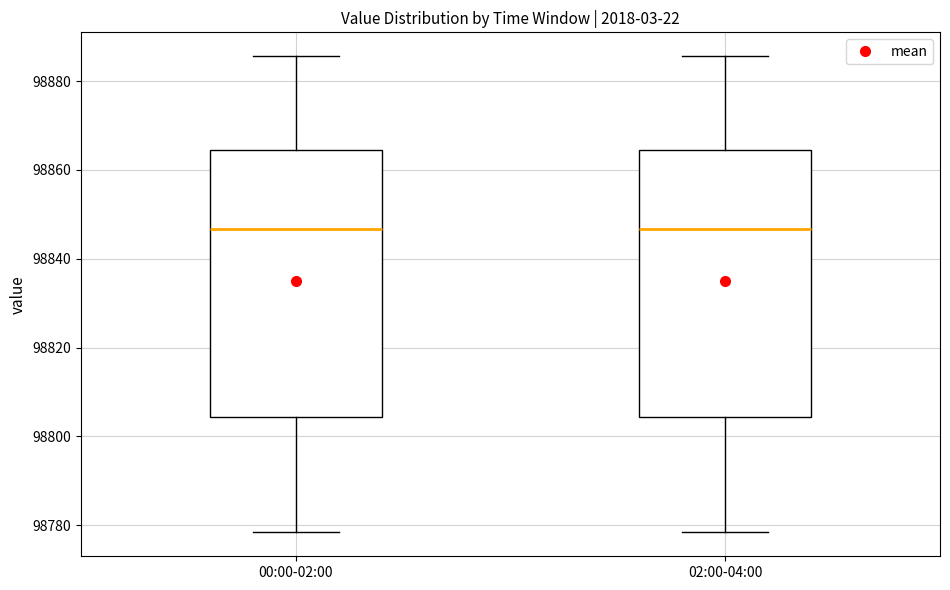

Where is the lower edge of the box for 02:00-04:00 on the y-axis? The values are not printed on the chart, so give them approximately, as read against the axis.

98804